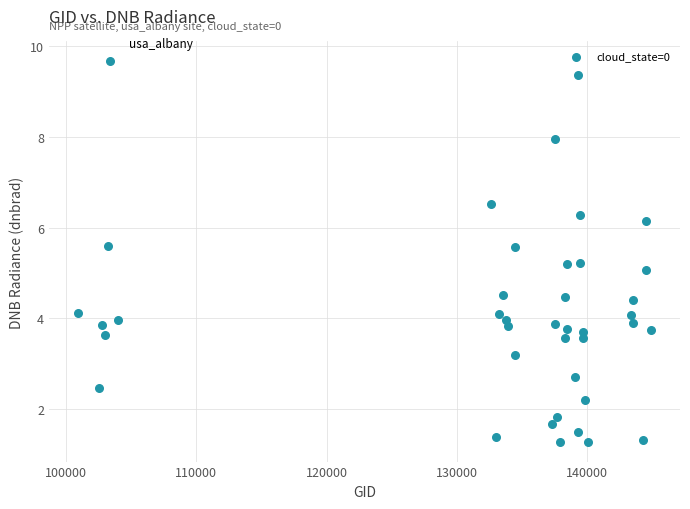

What is the range of X values (max minus min)?

44004.0